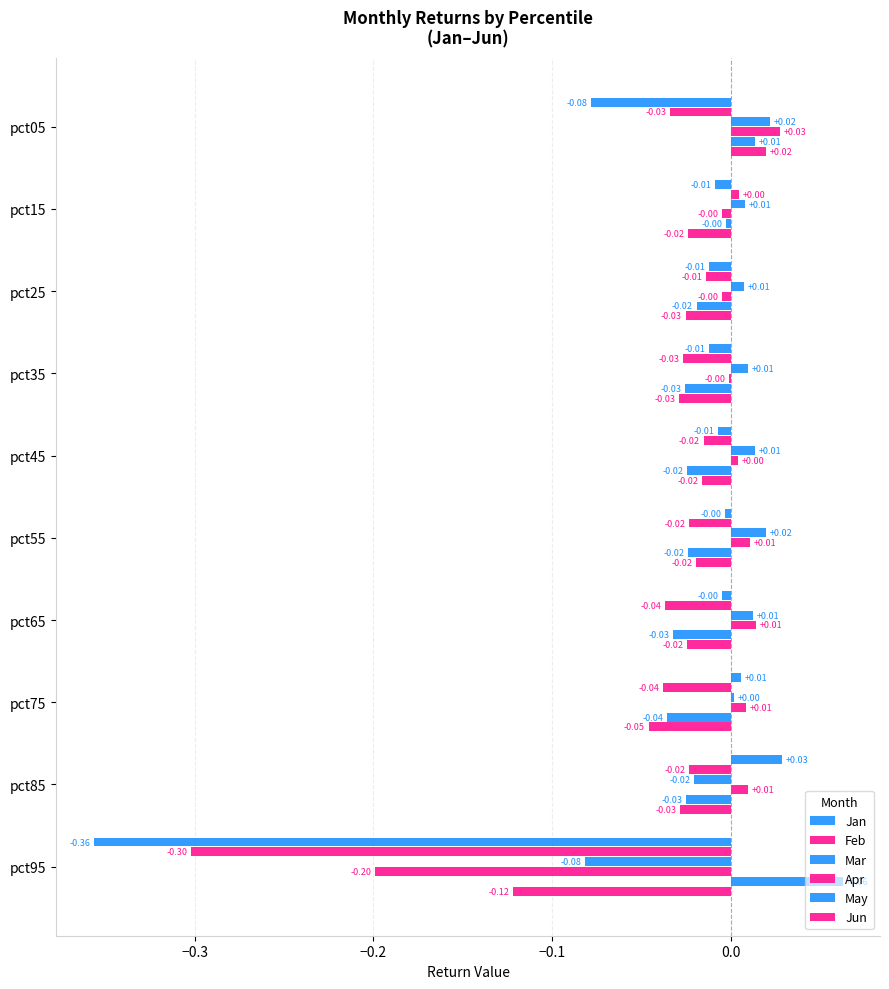

How many distinct data groups are displayed?

6